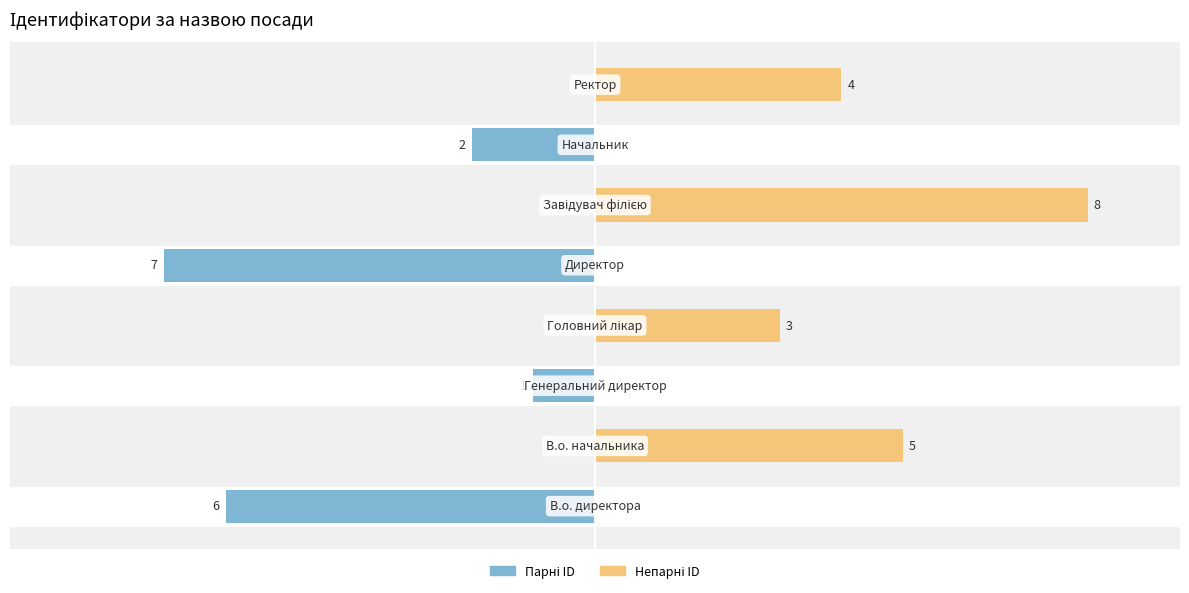

True or false: Парні ID has a value of -3 at 2.5.

False